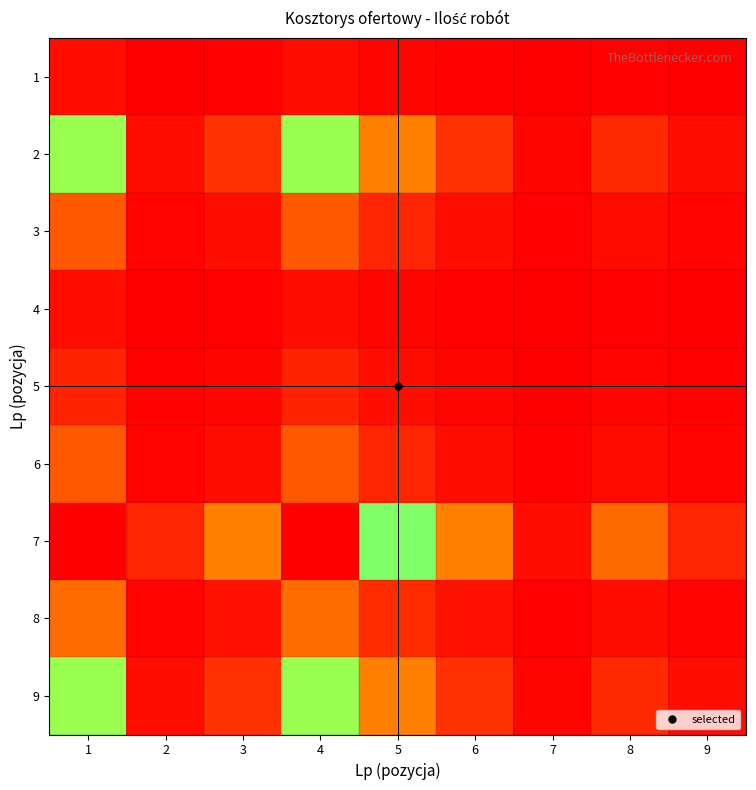

Reading left to right, what are all the values shown in this chart?

1: 1=0.0	2=0.0	3=0.0	4=0.0	5=0.0	6=0.0	7=0.0	8=0.0	9=0.0
2: 1=0.4	2=0.0	3=0.1	4=0.4	5=0.2	6=0.1	7=0.0	8=0.1	9=0.0
3: 1=0.1	2=0.0	3=0.0	4=0.1	5=0.0	6=0.0	7=0.0	8=0.0	9=0.0
4: 1=0.0	2=0.0	3=0.0	4=0.0	5=0.0	6=0.0	7=0.0	8=0.0	9=0.0
5: 1=0.0	2=0.0	3=0.0	4=0.0	5=0.0	6=0.0	7=0.0	8=0.0	9=0.0
6: 1=0.1	2=0.0	3=0.0	4=0.1	5=0.0	6=0.0	7=0.0	8=0.0	9=0.0
7: 1=1.0	2=0.0	3=0.2	4=1.0	5=0.4	6=0.2	7=0.0	8=0.1	9=0.0
8: 1=0.1	2=0.0	3=0.0	4=0.1	5=0.1	6=0.0	7=0.0	8=0.0	9=0.0
9: 1=0.4	2=0.0	3=0.1	4=0.4	5=0.2	6=0.1	7=0.0	8=0.1	9=0.0